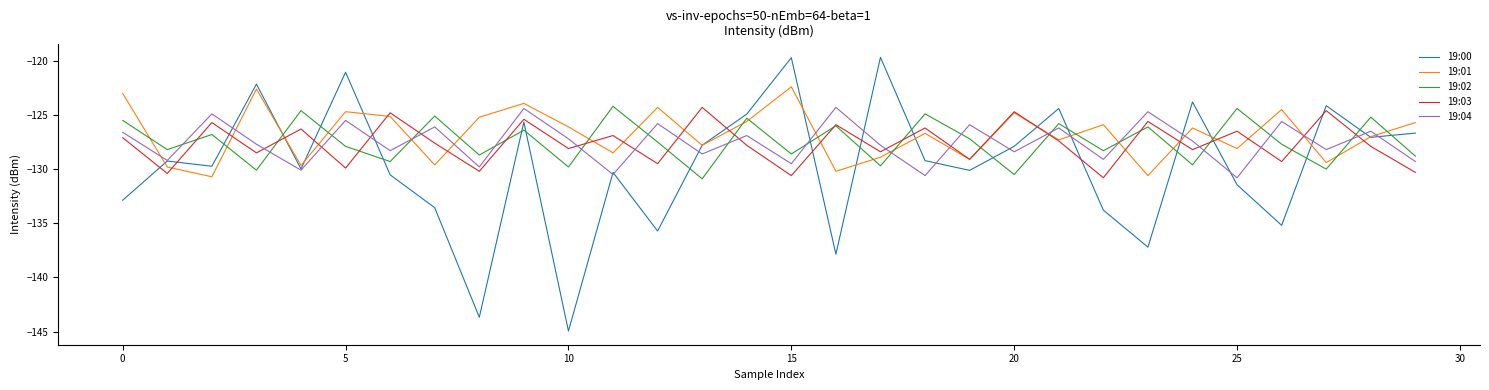

True or false: 19:03 and 19:04 cross at least once.

True